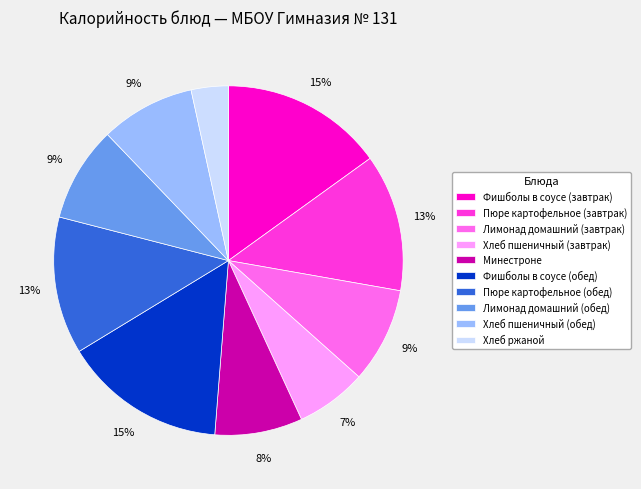

To the nearest percent, what is the average slice percentage?

10%